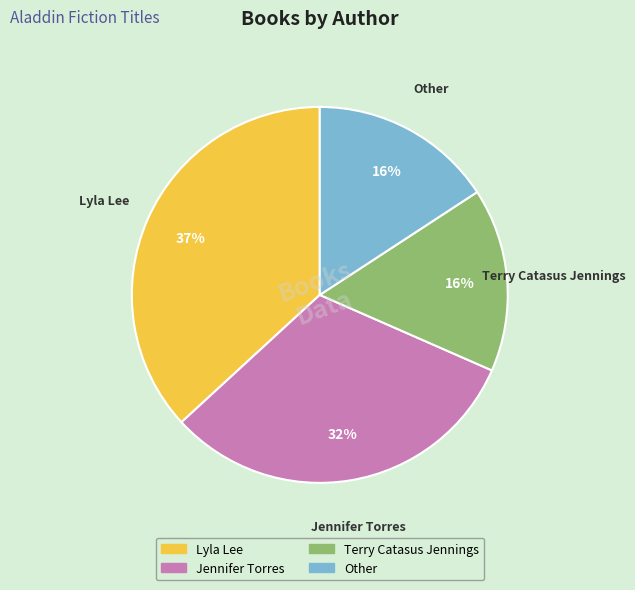

The Terry Catasus Jennings slice represents 23% of the pie. True or false?

False